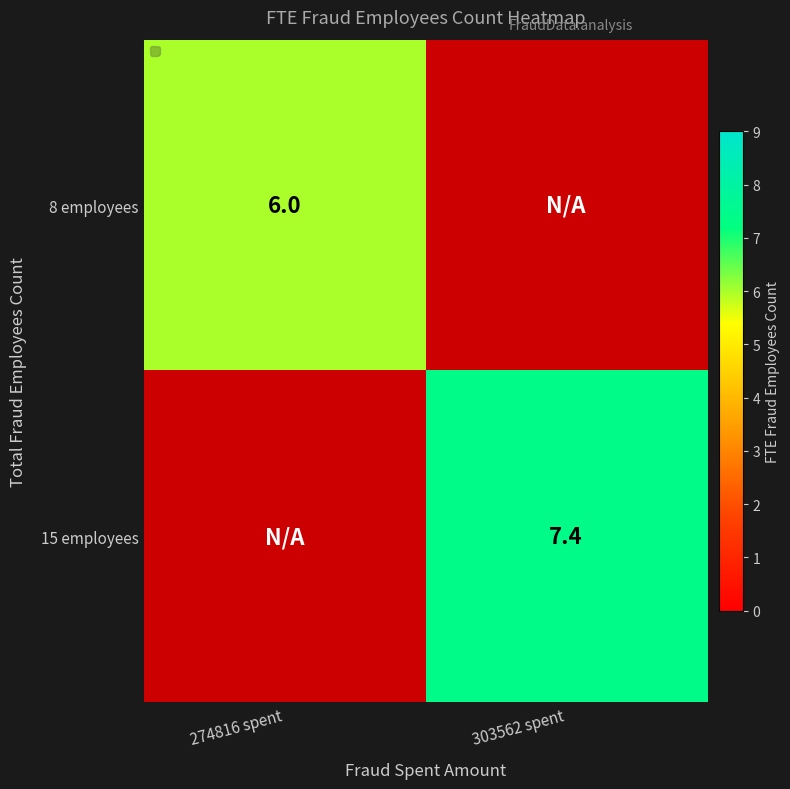

Which category has the lowest value in the 15 employees series?

274816 spent